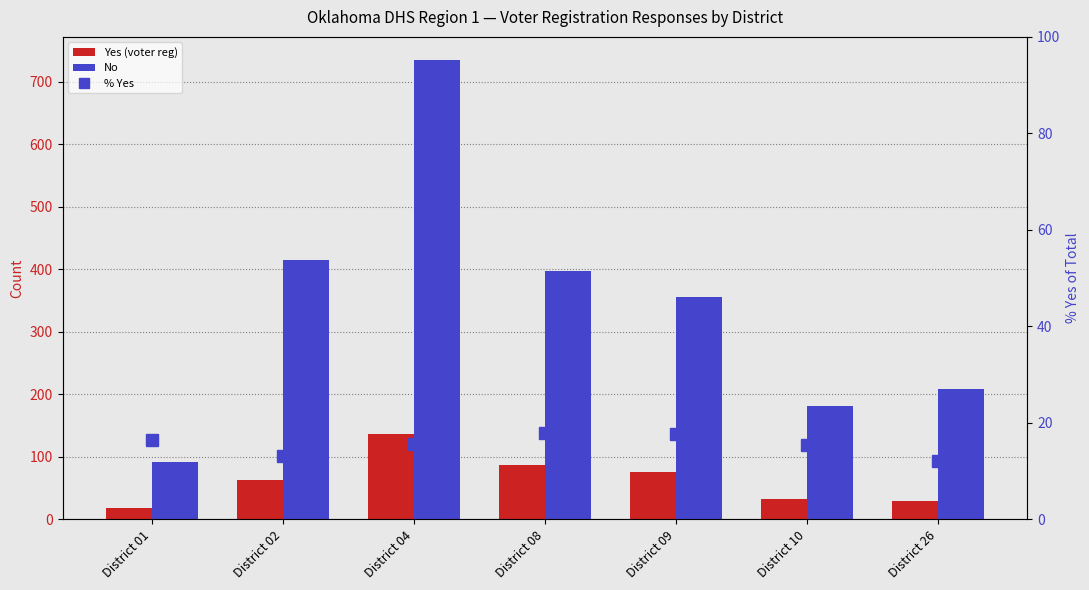

Which series has the largest total across all categories?

No